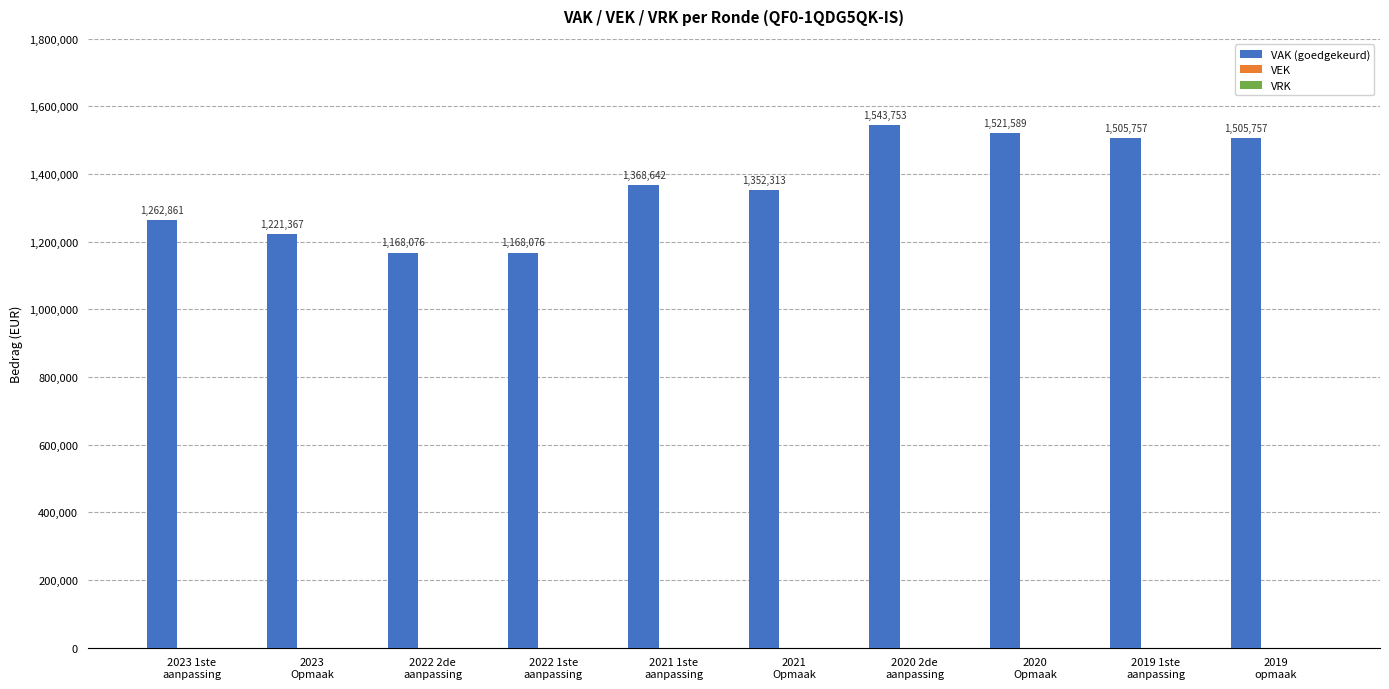

What is the label of the 6th bar from the right?

2021 1ste
aanpassing